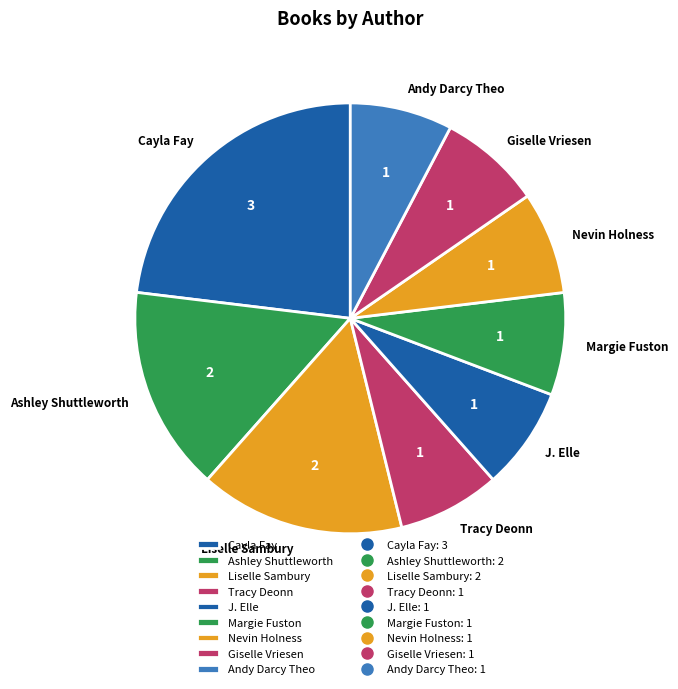

Approximately how many times larger is the value at Ashley Shuttleworth compared to Giselle Vriesen?

2.0